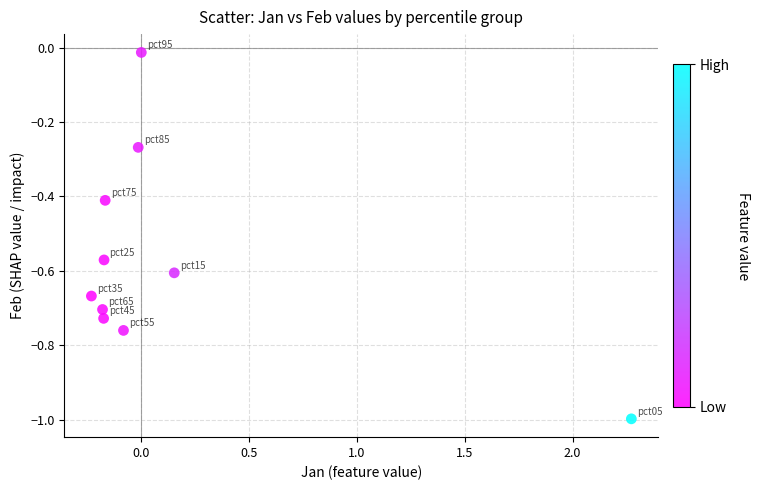

What is the range of X values (max minus min)?

2.5